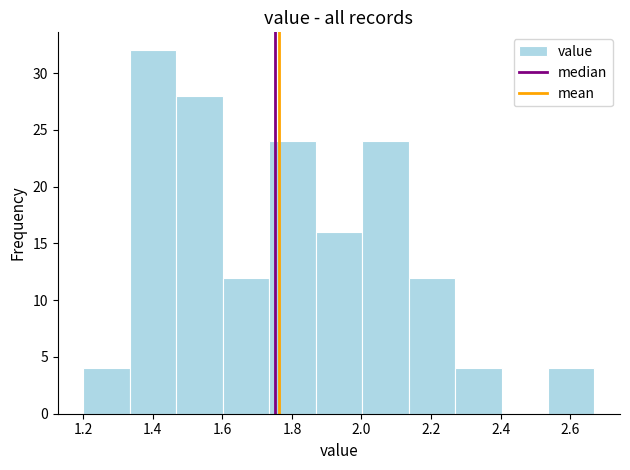

Reading left to right, transcribe this chart: for each bar, give the range it covers on the x-axis and its height. Neither the bar edges nor the heights are printed on the chart, so give them approximately, as read against the axes.

1.20 to 1.34: 4
1.34 to 1.46: 32
1.46 to 1.60: 28
1.60 to 1.74: 12
1.74 to 1.86: 24
1.86 to 2.00: 16
2.00 to 2.14: 24
2.14 to 2.26: 12
2.26 to 2.40: 4
2.40 to 2.54: 0
2.54 to 2.68: 4